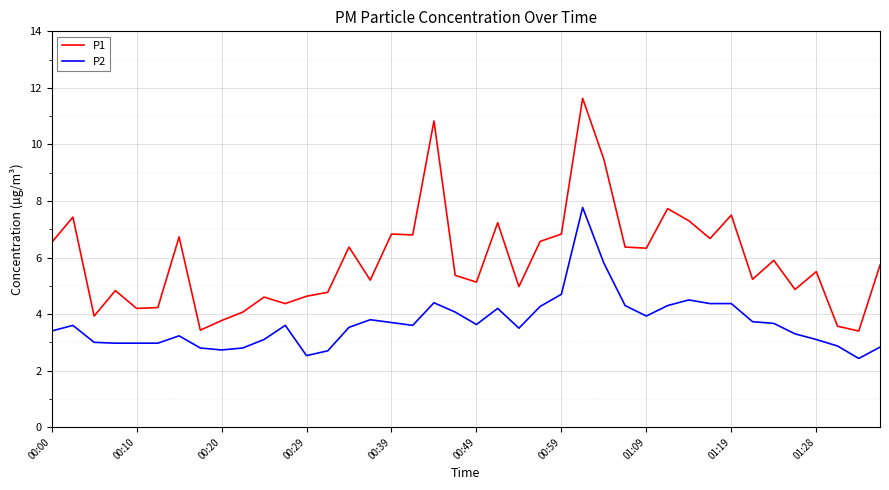

Does the chart display data point markers on the line(s)?

No